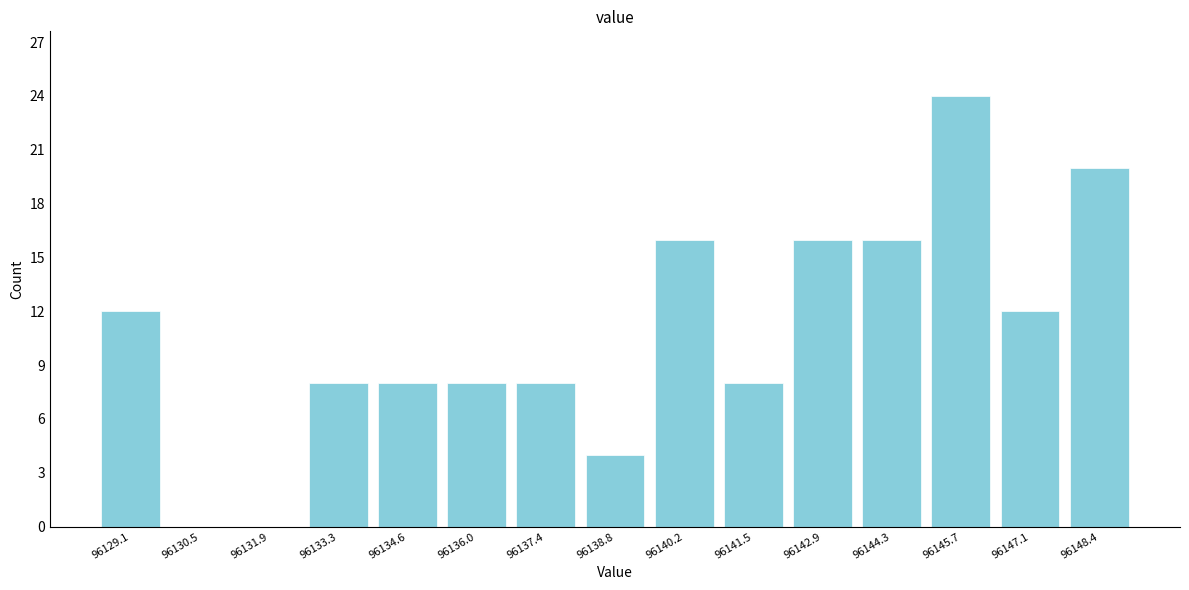

Over which range of the x-axis is the bar tallest?

96145.0 to 96146.4